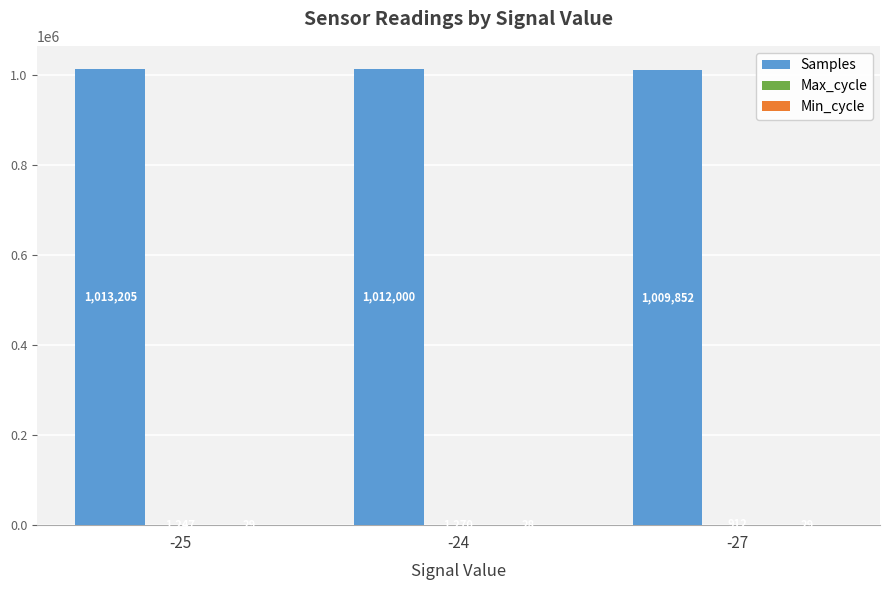

At which category is the sum across all series the highest?

-25